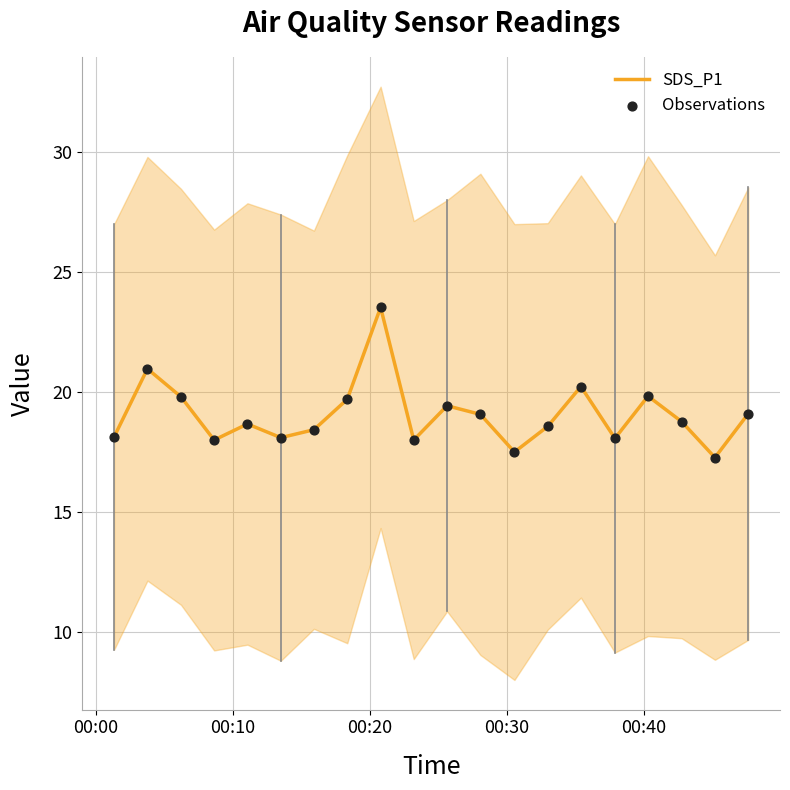

At how many categories does at least one series exceed 18?

16